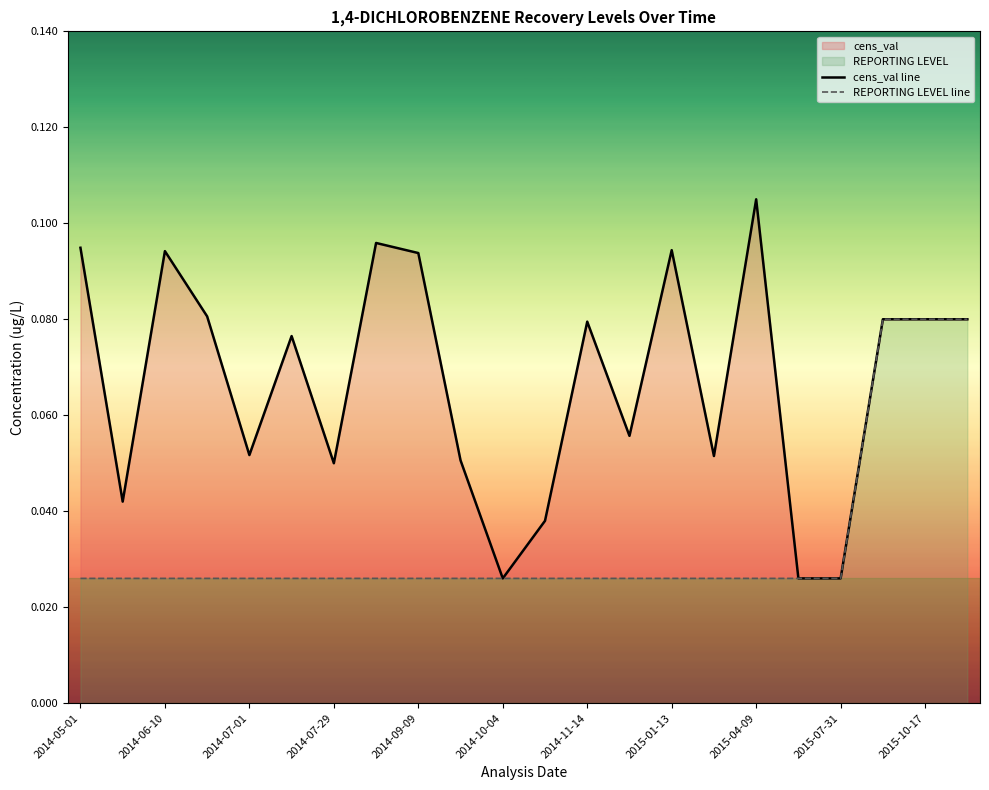

How many lines are shown in the chart?

2